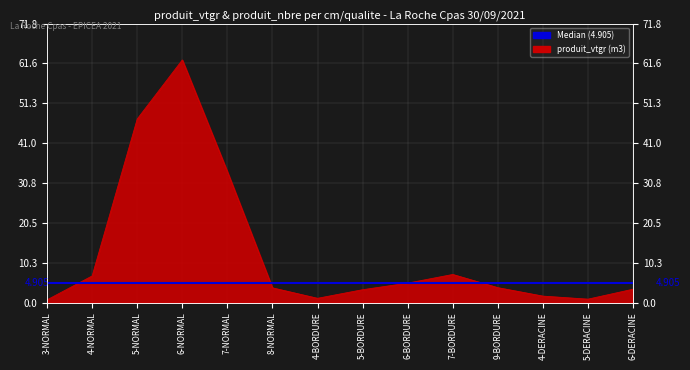

Reading left to right, what are all the values shown in this chart?

0.7	6.8	47.2	62.4	33.7	3.8	1.1	3.3	5.0	7.2	3.8	1.6	0.9	3.4